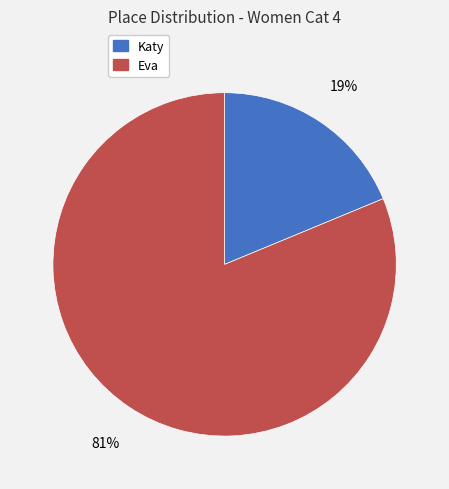

Approximately how many times larger is the value at Eva compared to Katy?

4.3